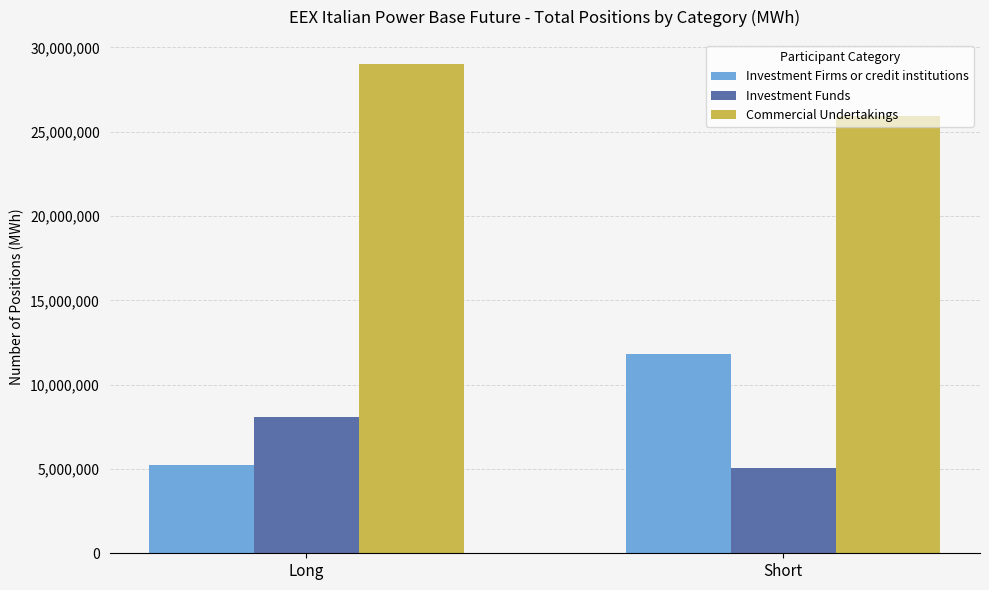

Which series has the largest total across all categories?

Commercial Undertakings